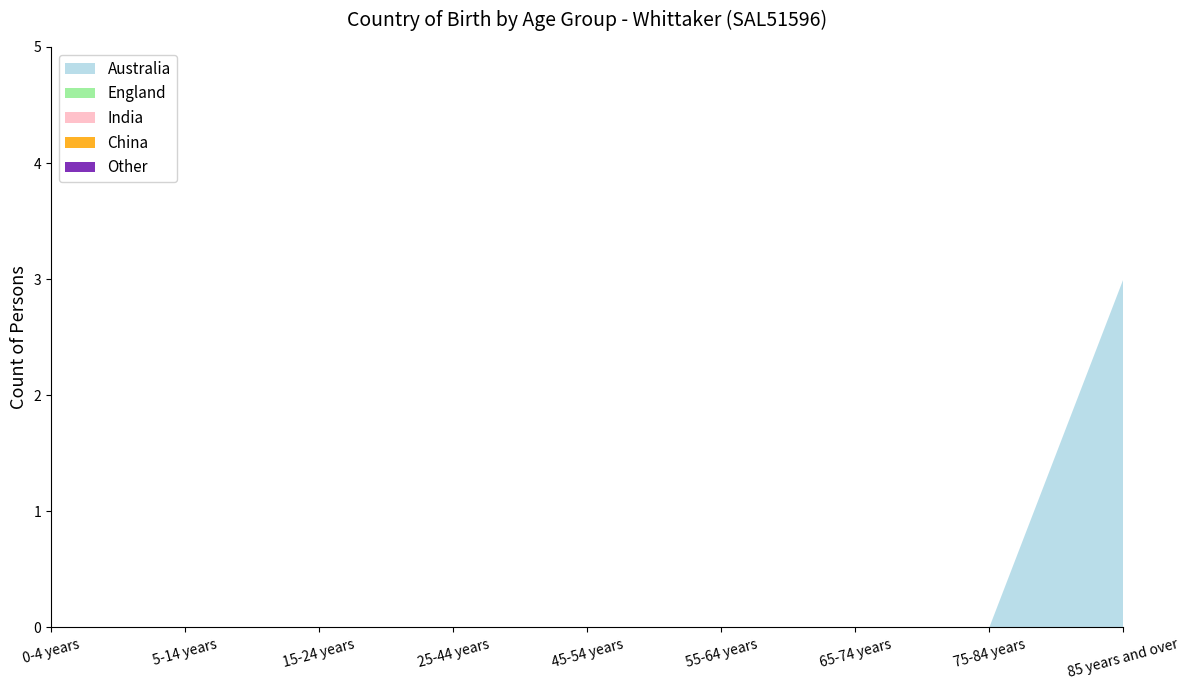

Reading left to right, transcribe all the data shown in this chart.

Australia: 0	0	0	0	0	0	0	0	3
England: 0	0	0	0	0	0	0	0	0
India: 0	0	0	0	0	0	0	0	0
China: 0	0	0	0	0	0	0	0	0
Other: 0	0	0	0	0	0	0	0	0